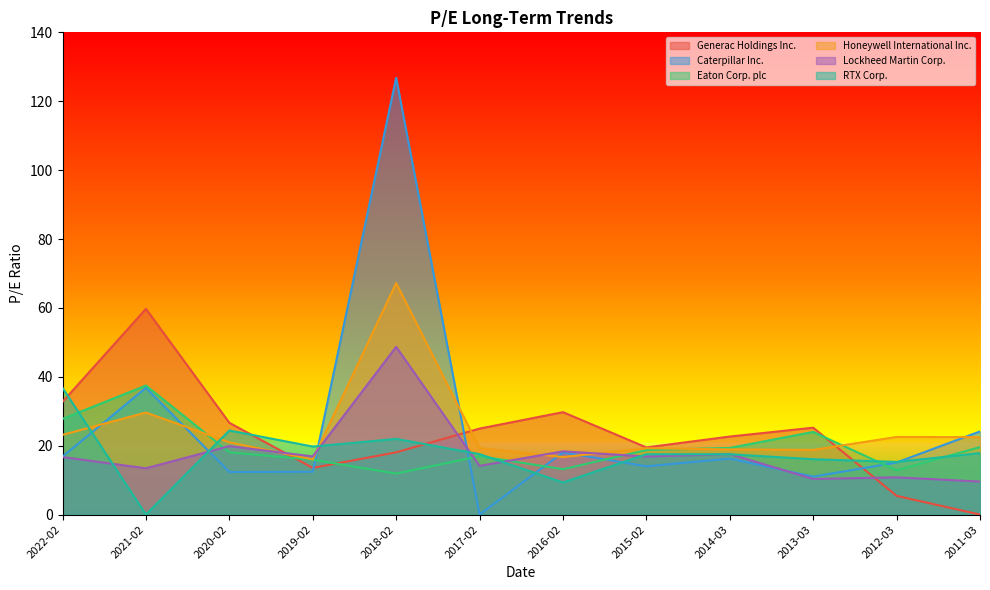

What is the average value of the Eaton Corp. plc series?

19.6